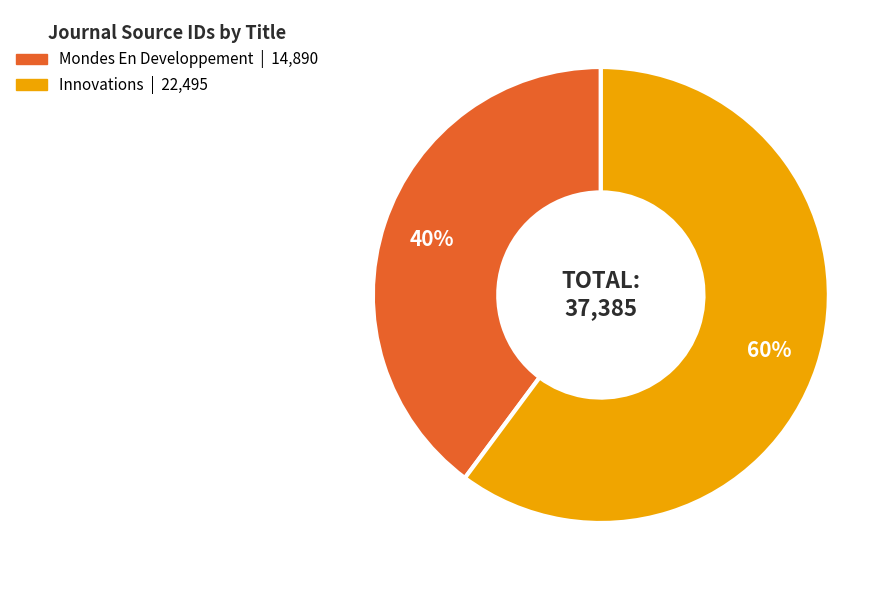

Which slice is the largest?

Innovations